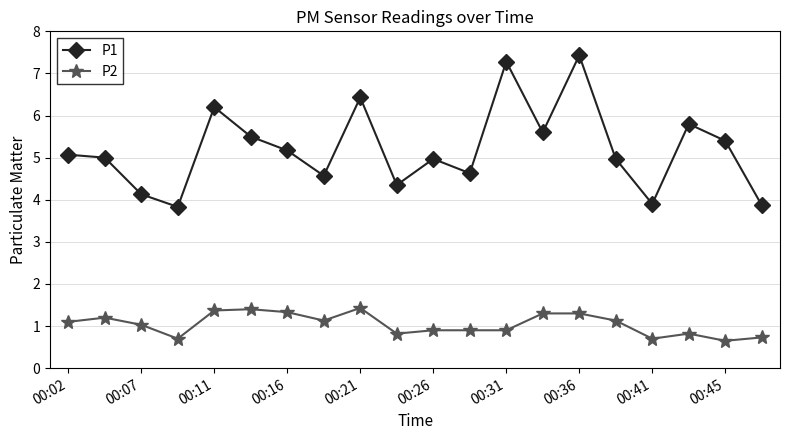

List the series in order of their overall mean, highest first.

P1, P2